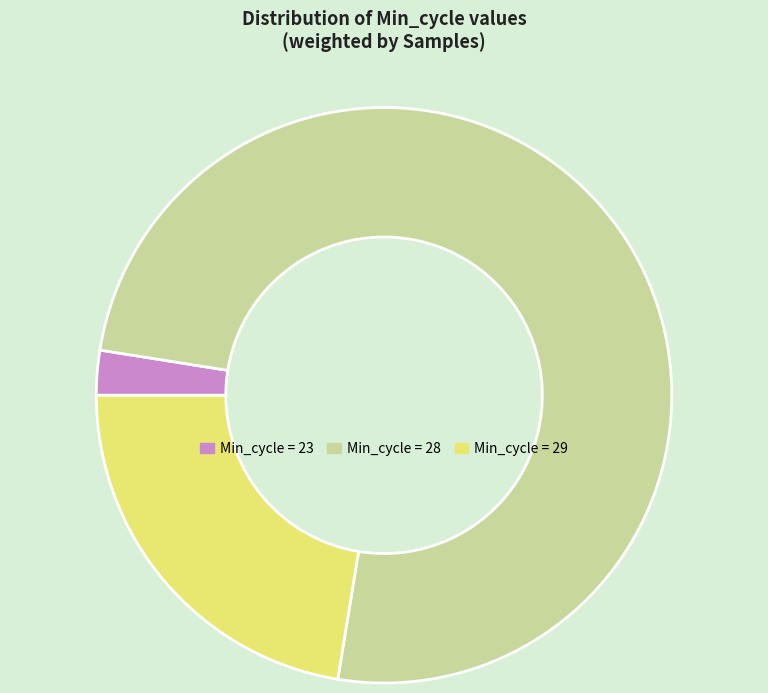

Count the number of slices in the pie.

3